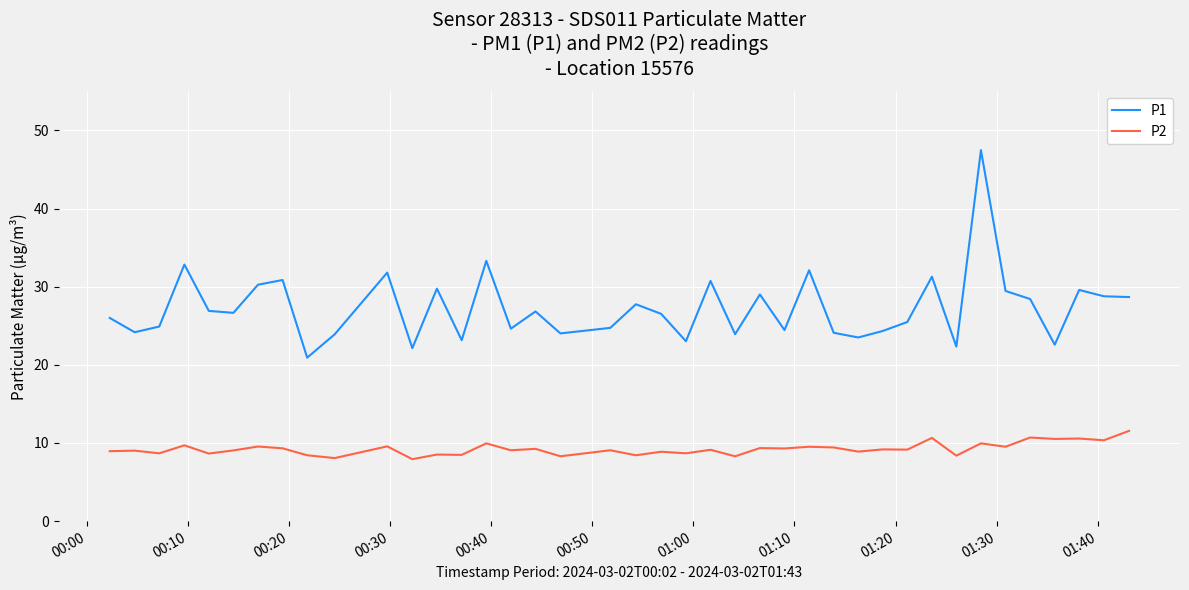

At how many categories does at least one series exceed 19?

40